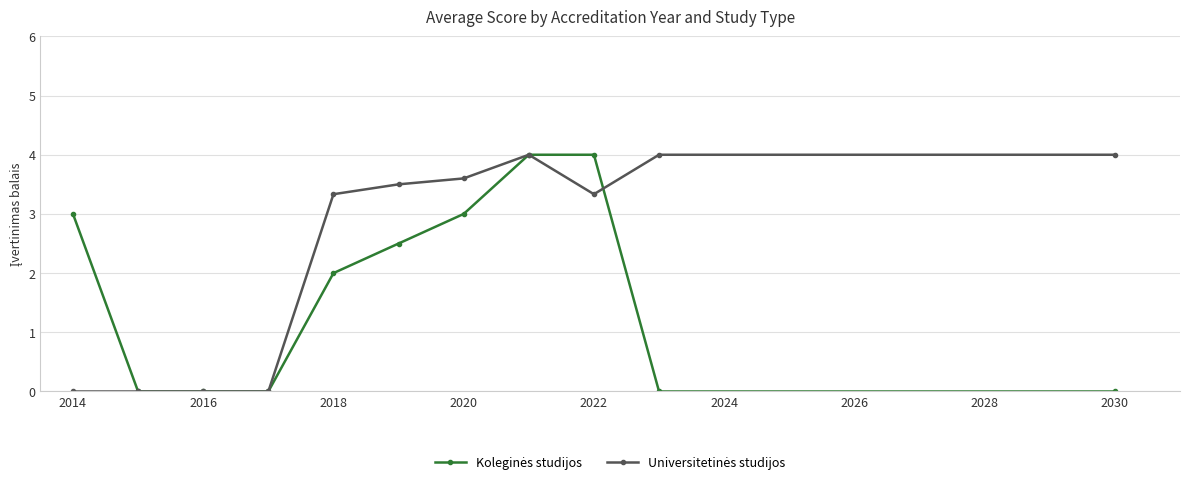

What is the greatest value displayed?

4.0